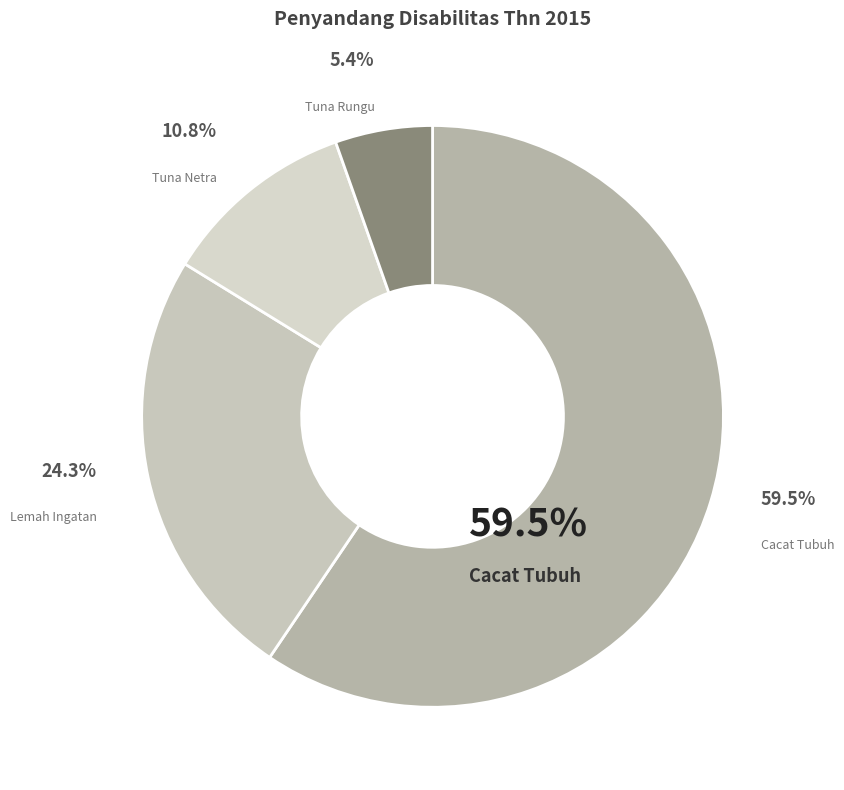

What is the smallest slice in the pie chart?

Tuna Rungu